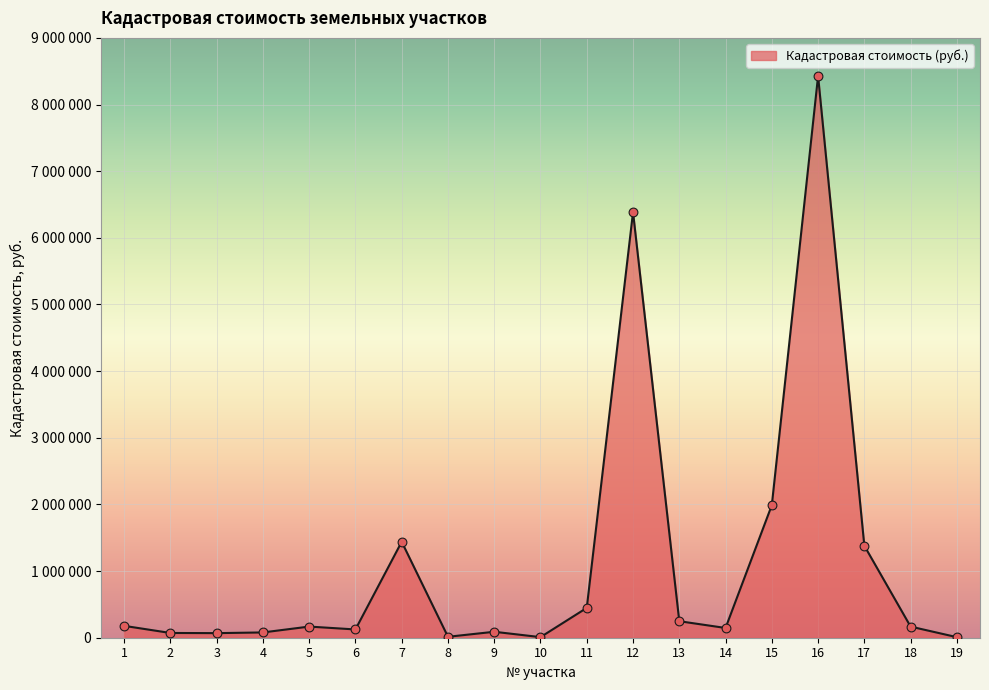

Does the chart have visible grid lines?

Yes